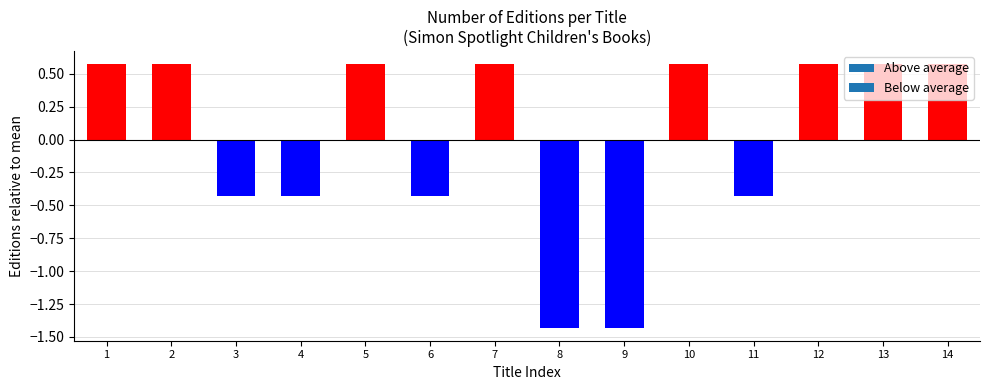

Does the chart contain any negative values?

Yes